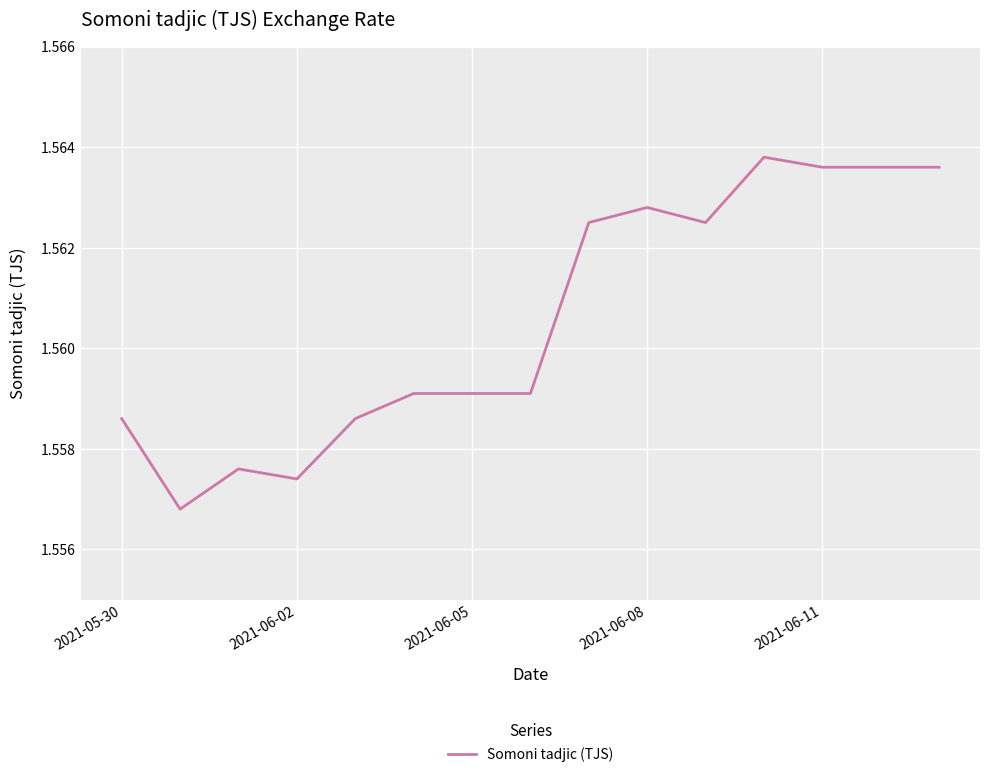

Is this an area chart (filled region under the line)?

No